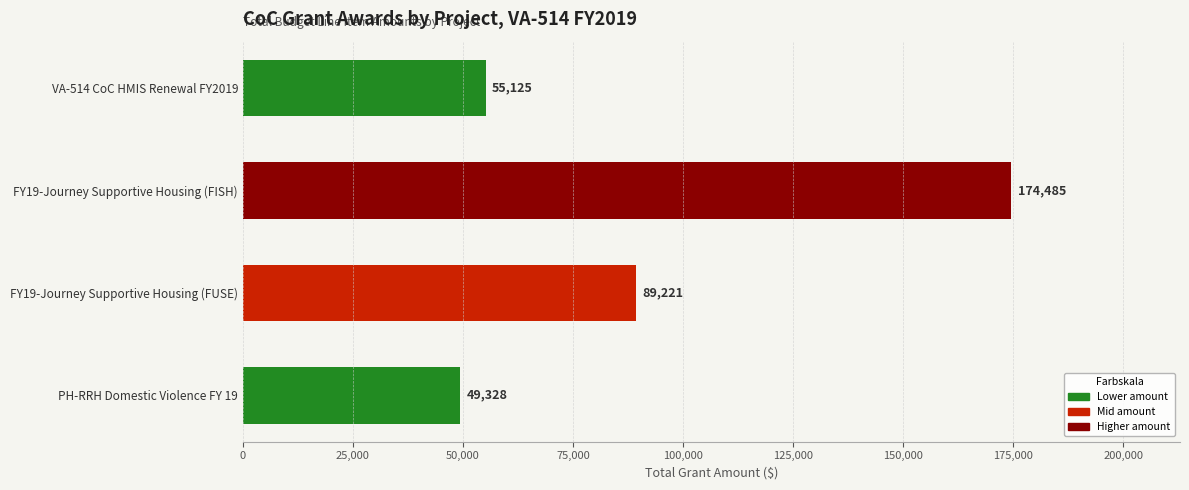

Approximately how many times larger is the value at FY19-Journey Supportive Housing (FISH) compared to VA-514 CoC HMIS Renewal FY2019?

3.2